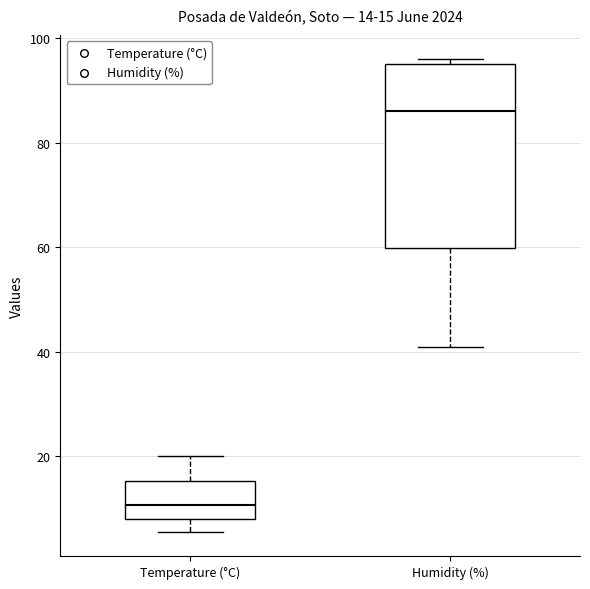

Which box is the tallest, from its lower edge to its upper edge?

Humidity (%)